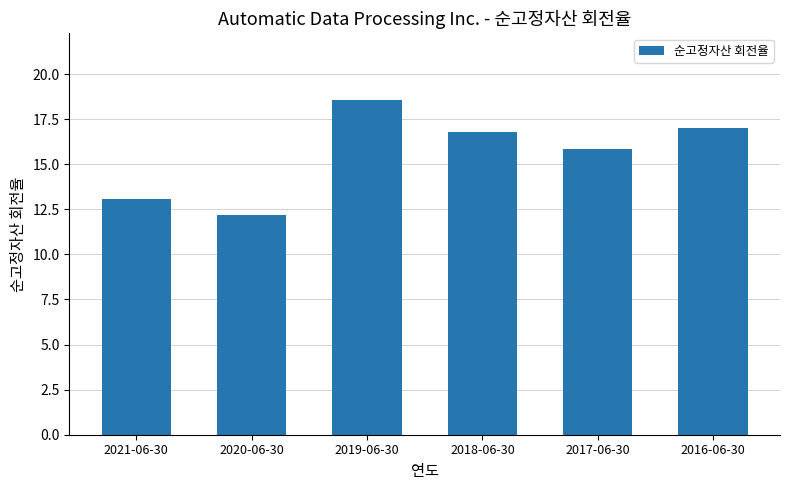

What is the label of the 3rd bar from the left?

2019-06-30